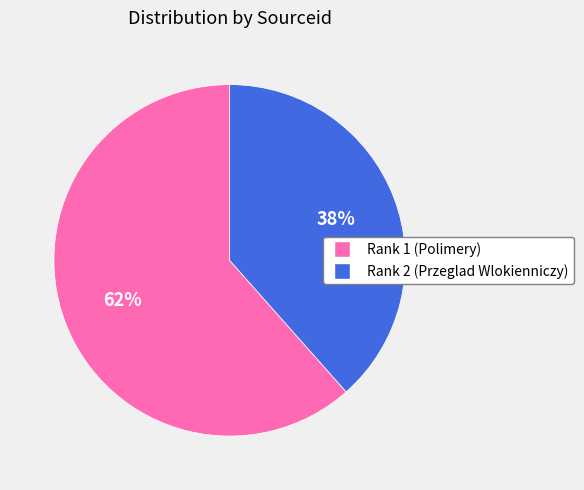

Rank the categories by value from highest to lowest.

Rank 1 (Polimery), Rank 2 (Przeglad Wlokienniczy)